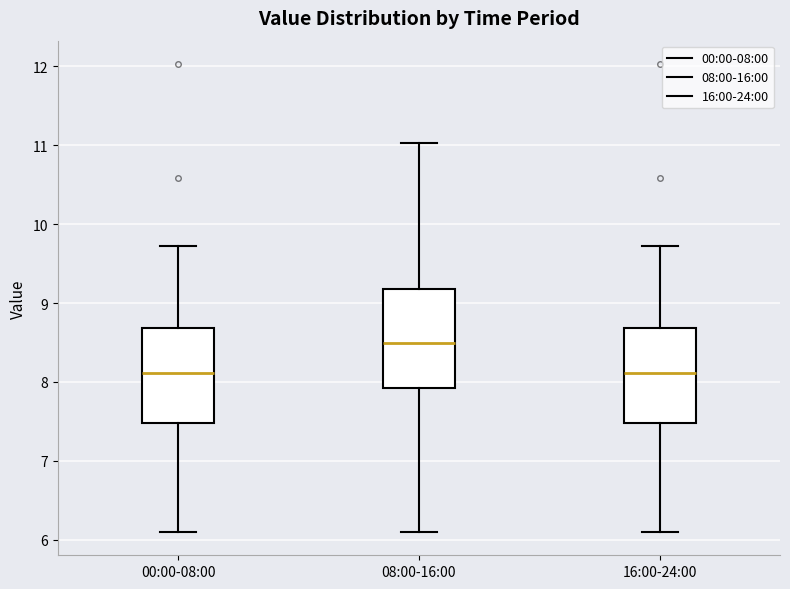

Reading left to right, read every box against the y-axis: the position of its median line, the range the box covers, and the ends of its whiskers. The values are not printed on the chart, so give them approximately, as read against the axis.

00:00-08:00: median 8.1, box 7.5 to 8.7, whiskers 6.1 to 9.7
08:00-16:00: median 8.5, box 7.9 to 9.2, whiskers 6.1 to 11.0
16:00-24:00: median 8.1, box 7.5 to 8.7, whiskers 6.1 to 9.7